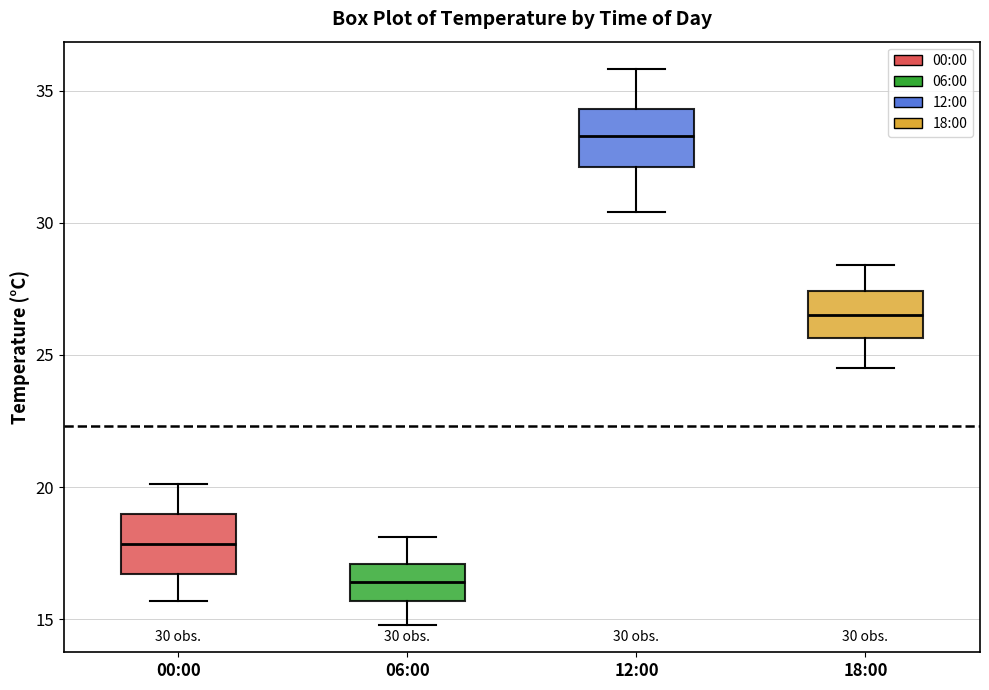

Which box's median line is the highest?

12:00